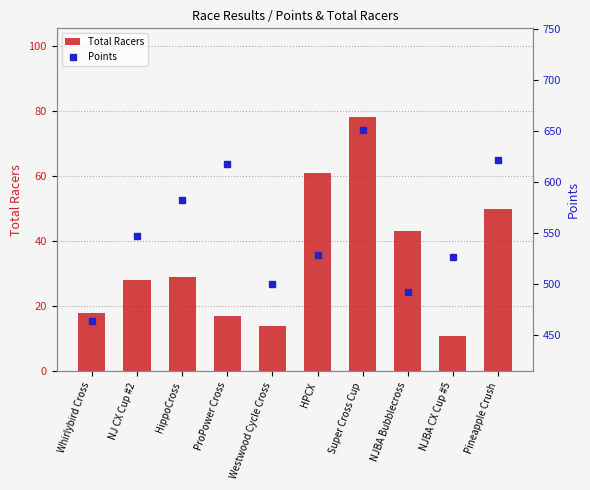

Reading left to right, list all the values displayed in this chart.

Total Racers: 18.0	28.0	29.0	17.0	14.0	61.0	78.0	43.0	11.0	50.0
Points: 463.7	546.6	582.6	617.6	500.1	527.8	651.0	491.4	525.9	621.4